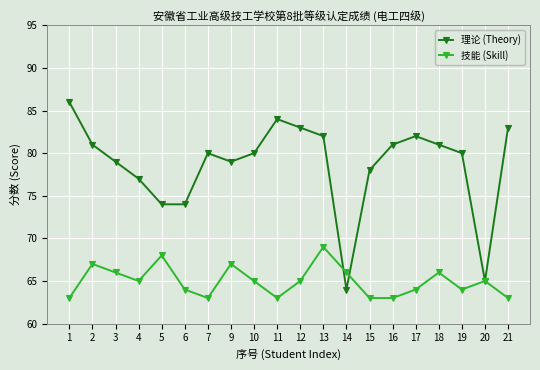

Where is the first local maximum for 理论 (Theory)?

7